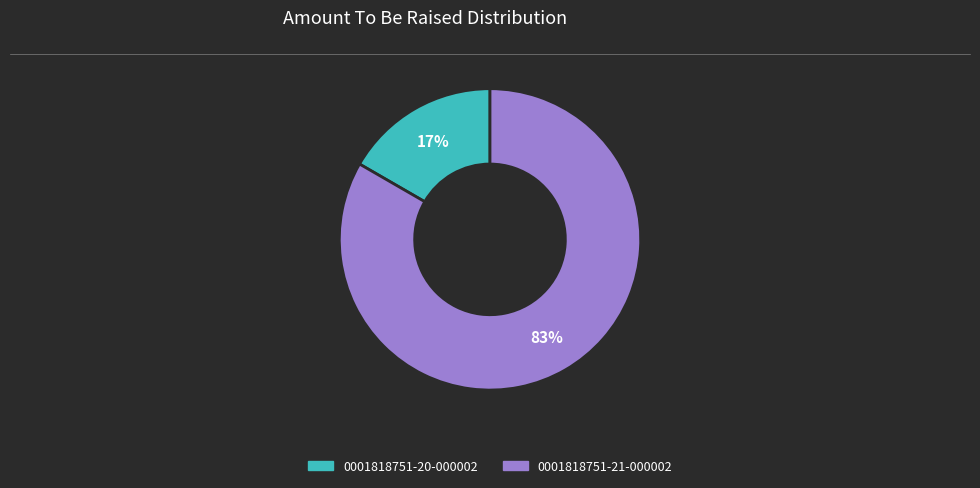

True or false: 0001818751-20-000002 accounts for 17% of the total.

True